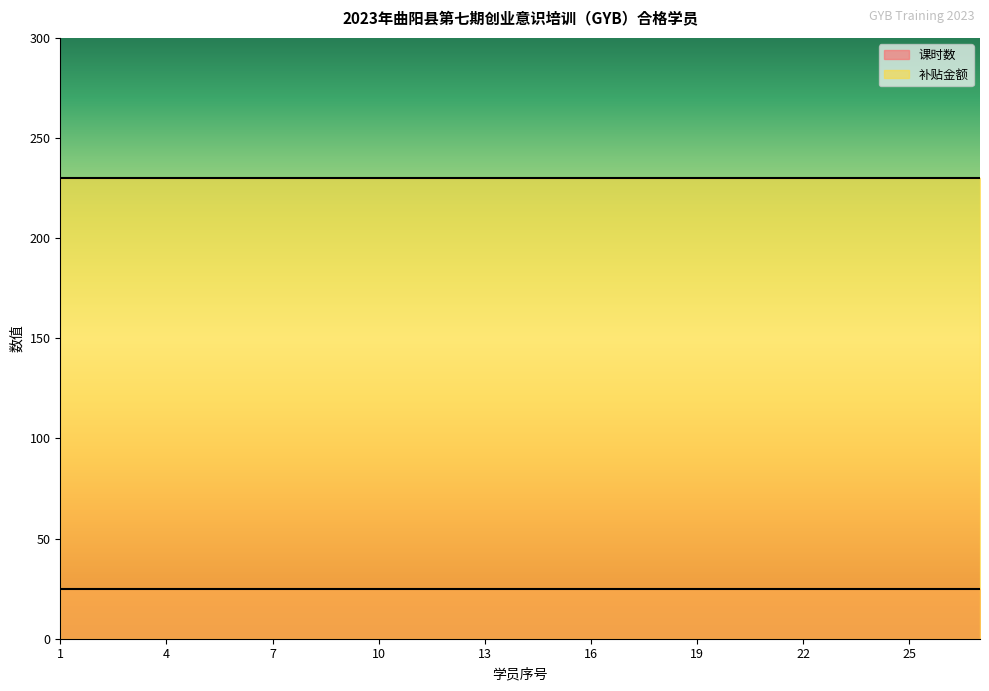

Rank the series at 22 from lowest to highest value.

课时数, 补贴金额